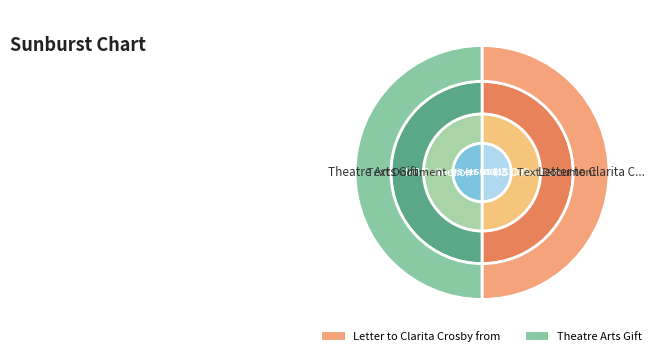

What is the ratio of the value at Theatre Arts Gift to the value at Letter to Clarita Crosby from Martha Berry?

1.0